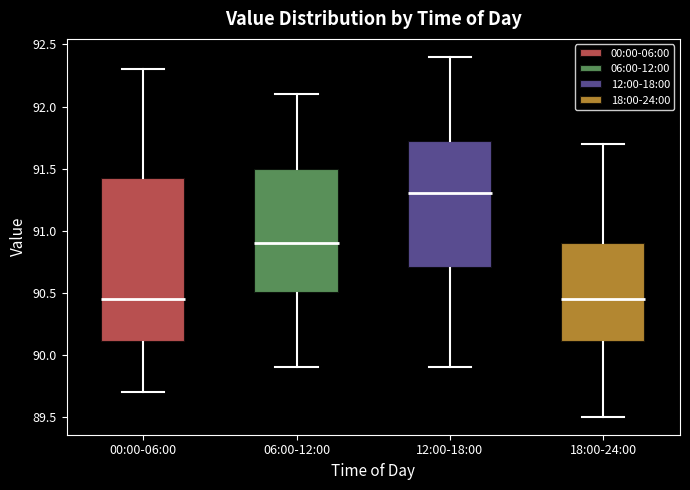

Where does the upper whisker of the box for 00:00-06:00 end on the y-axis? The values are not printed on the chart, so give them approximately, as read against the axis.

92.30